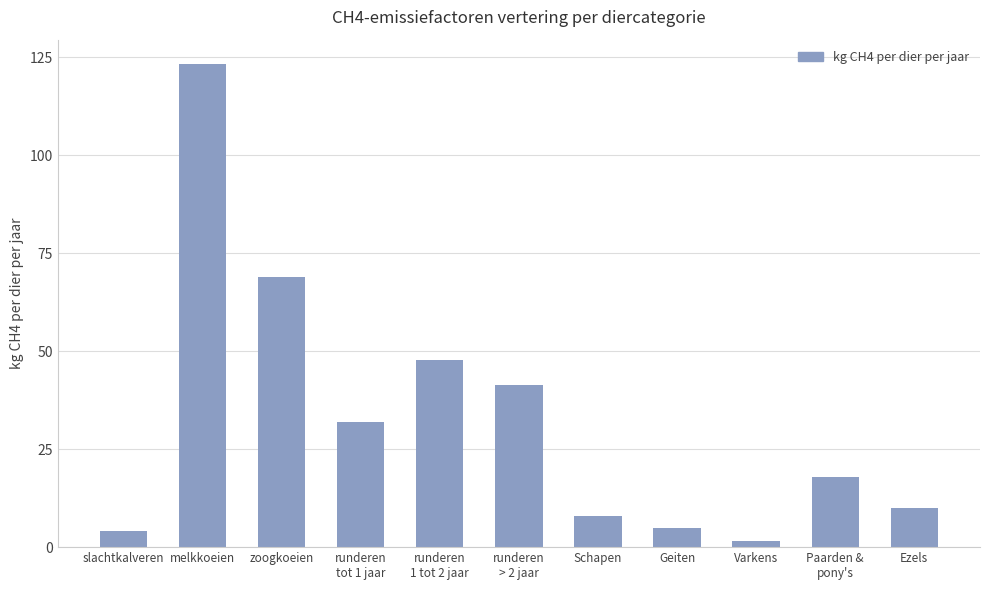

Are the bars grouped side by side (vs. stacked)?

No